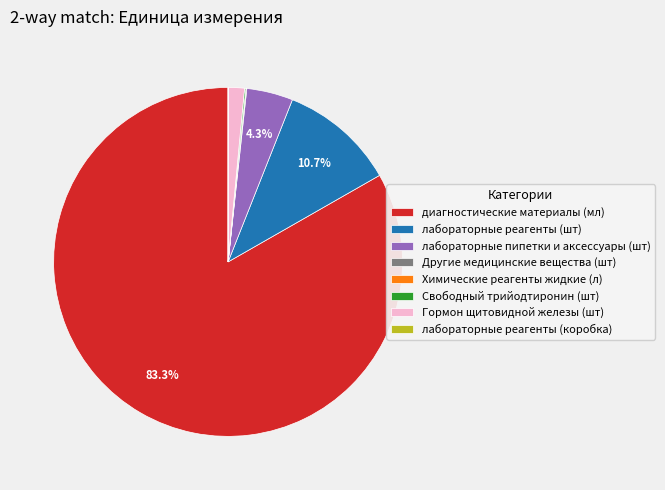

What is the largest slice in the pie chart?

диагностические материалы (мл)